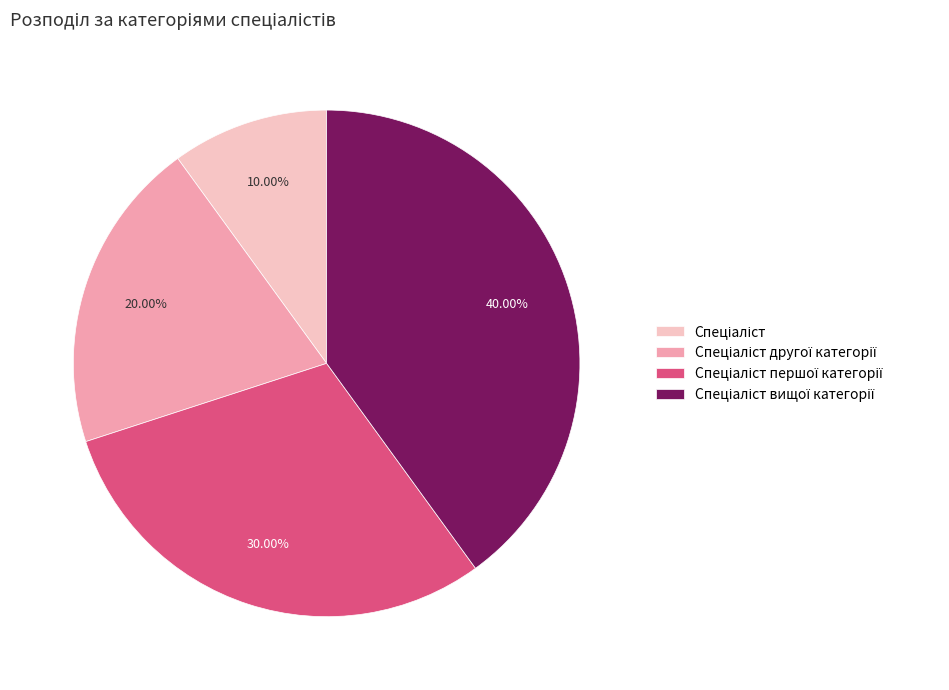

Does any single category account for the majority?

No